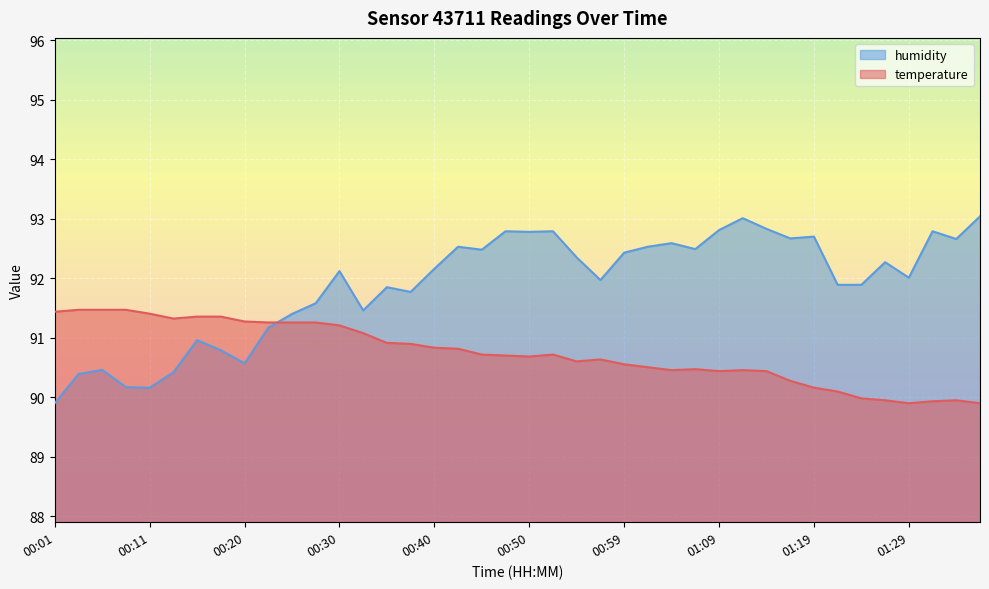

At which category does humidity reach its first local peak?

00:06